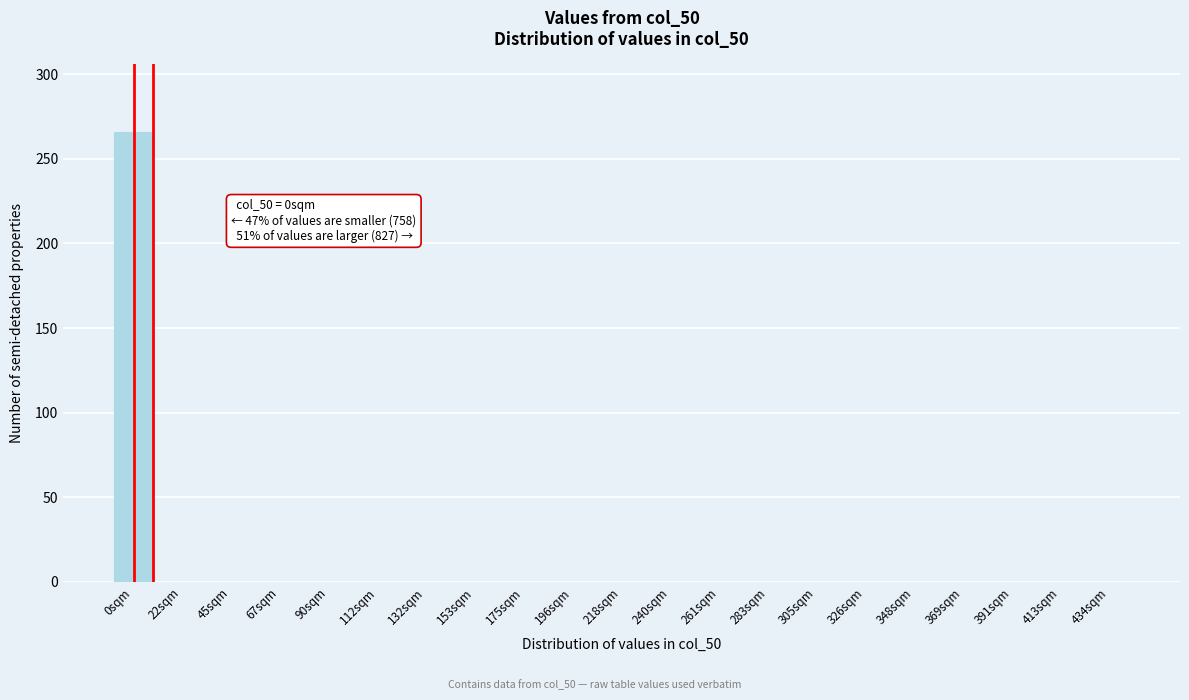

Reading right to left, extract all data points from this chart.

434sqm=0	413sqm=0	391sqm=0	369sqm=0	348sqm=0	326sqm=0	305sqm=0	283sqm=0	261sqm=0	240sqm=0	218sqm=0	196sqm=0	175sqm=0	153sqm=0	132sqm=0	112sqm=0	90sqm=0	67sqm=0	45sqm=0	22sqm=0	0sqm=266